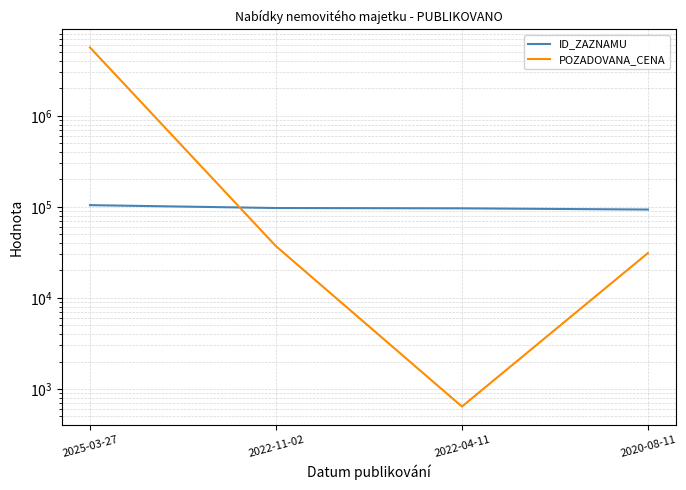

Which has a higher value, 2020-08-11 or 2022-11-02?

2022-11-02